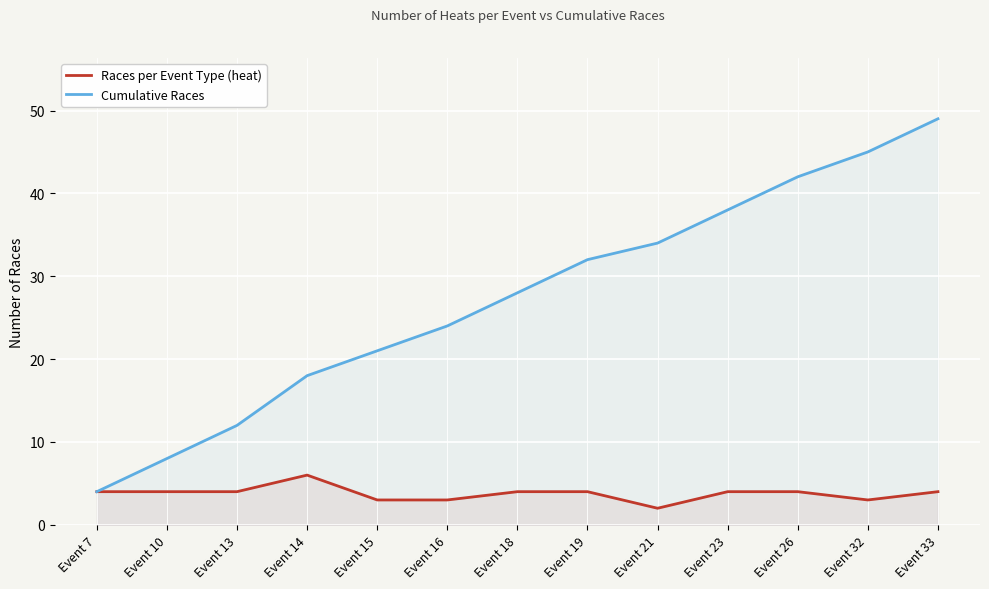

At which category does Races per Event Type (heat) reach its first local valley?

Event 21